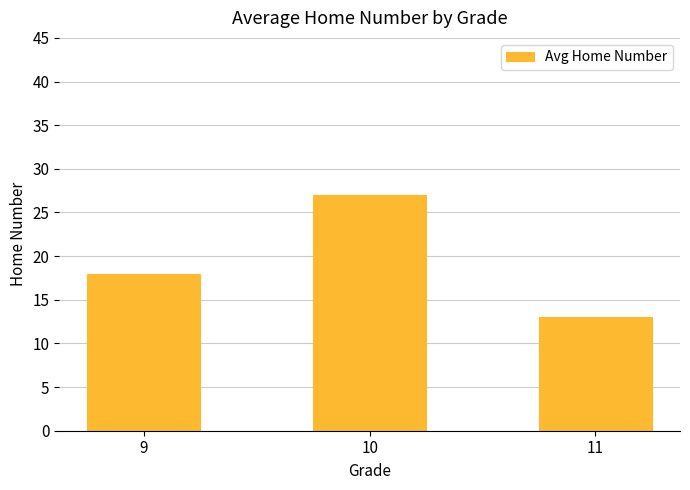

The chart shows a value of 18 at 9. True or false?

True